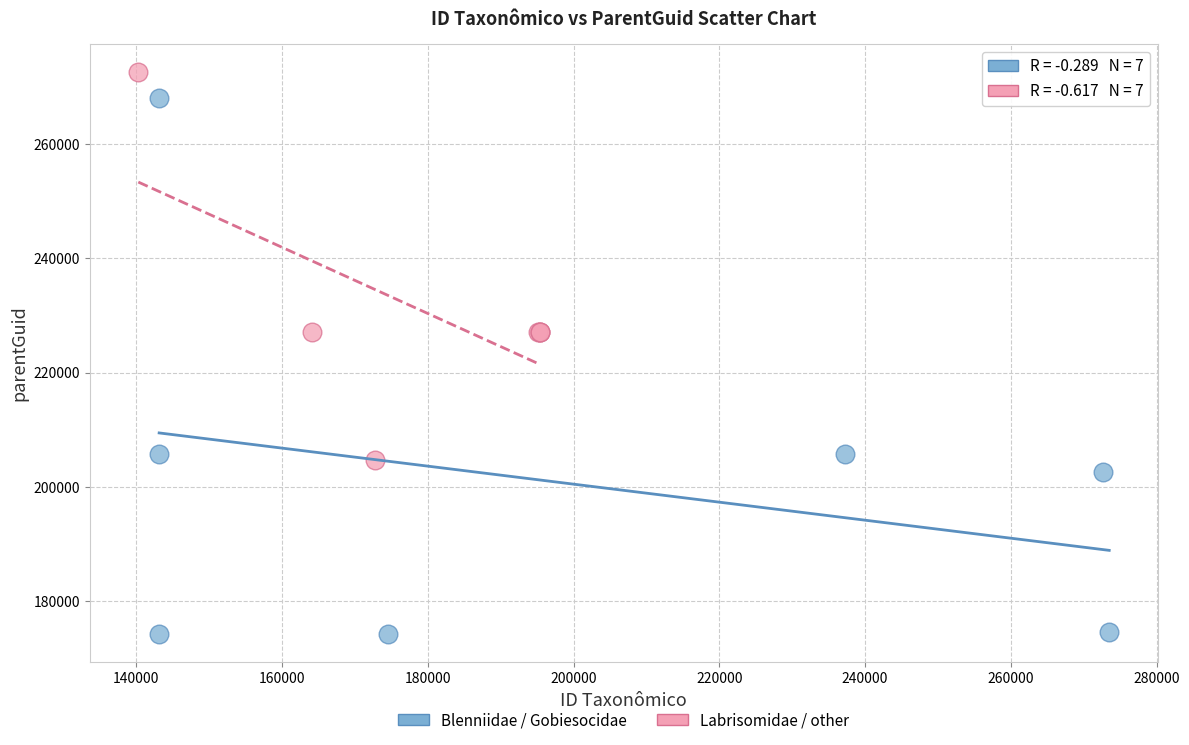

Which series contains the highest Y value?

Labrisomidae / other